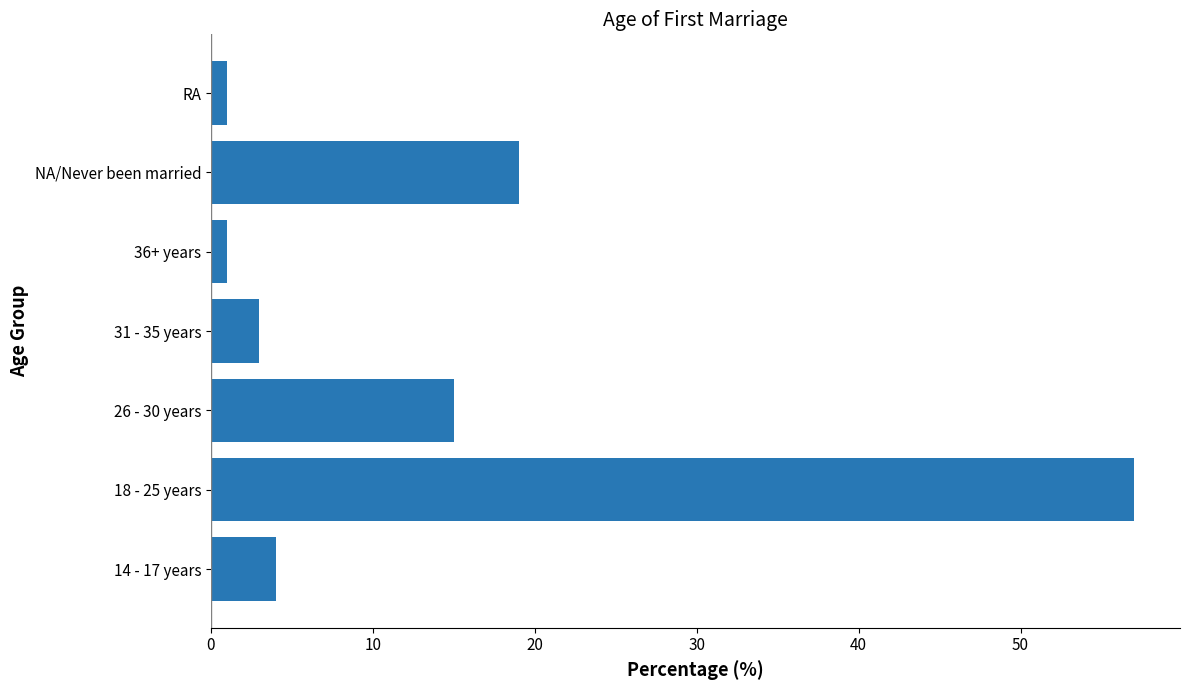

Is it true that the value at NA/Never been married is 28?

False